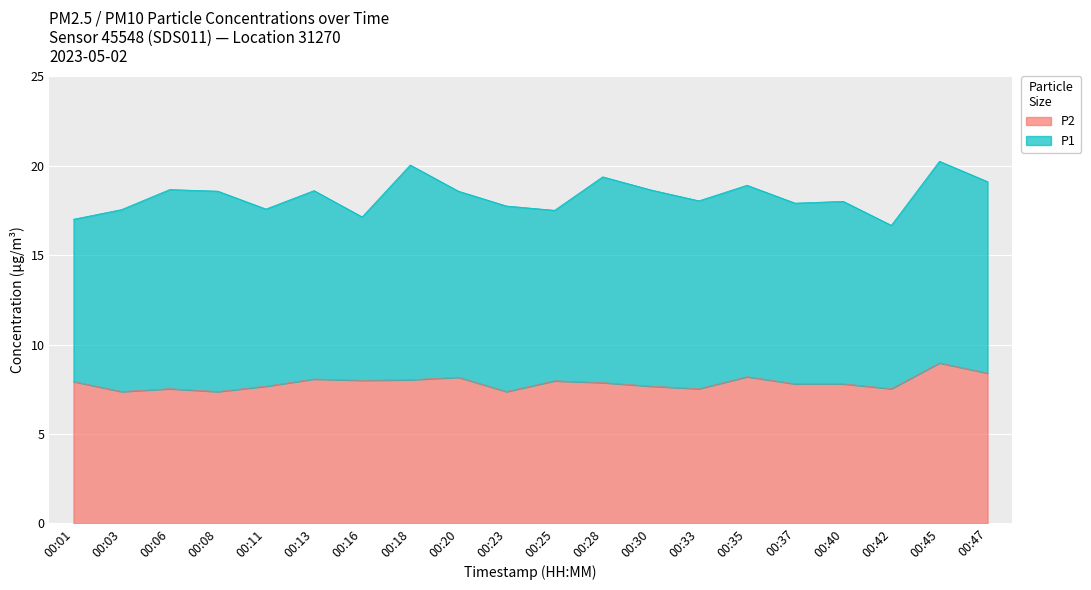

Reading right to left, list all the values displayed in this chart.

00:47=8.4	00:45=9.0	00:42=7.5	00:40=7.8	00:37=7.8	00:35=8.2	00:33=7.5	00:30=7.7	00:28=7.9	00:25=8.0	00:23=7.4	00:20=8.2	00:18=8.0	00:16=8.0	00:13=8.1	00:11=7.7	00:08=7.4	00:06=7.5	00:03=7.4	00:01=7.9